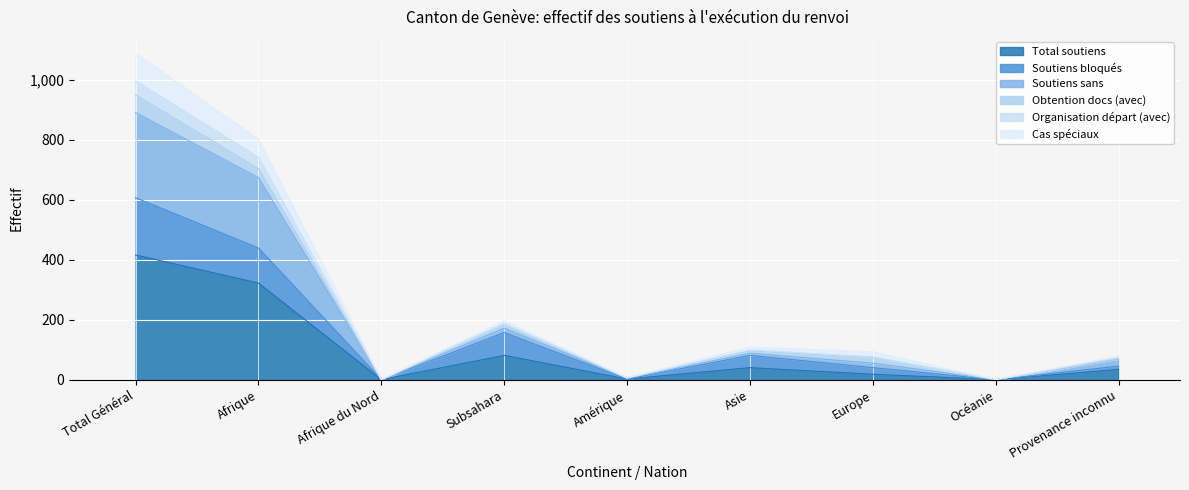

List the labels in order of Total soutiens value, largest first.

Total Général, Afrique, Subsahara, Asie, Provenance inconnu, Europe, Amérique, Afrique du Nord, Océanie